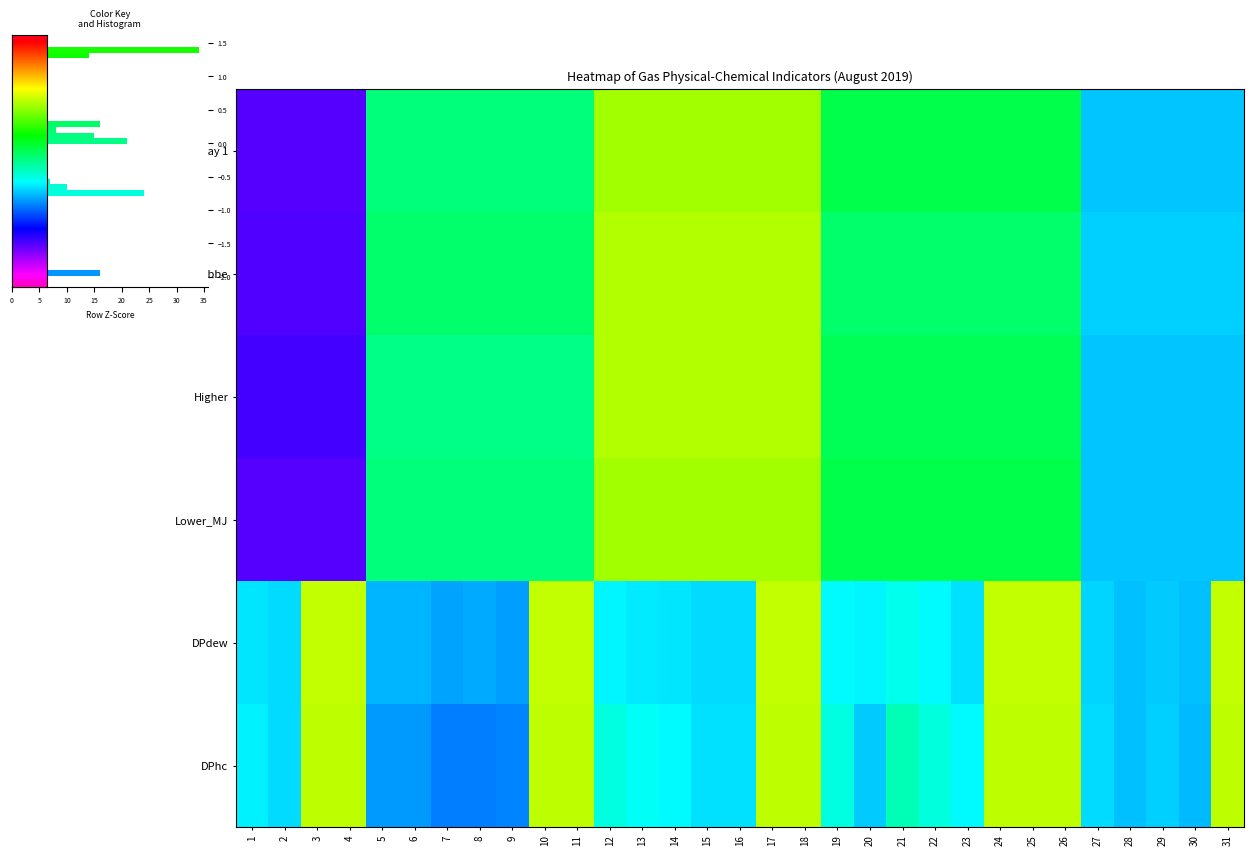

What is the minimum value shown in the chart?

-2.0